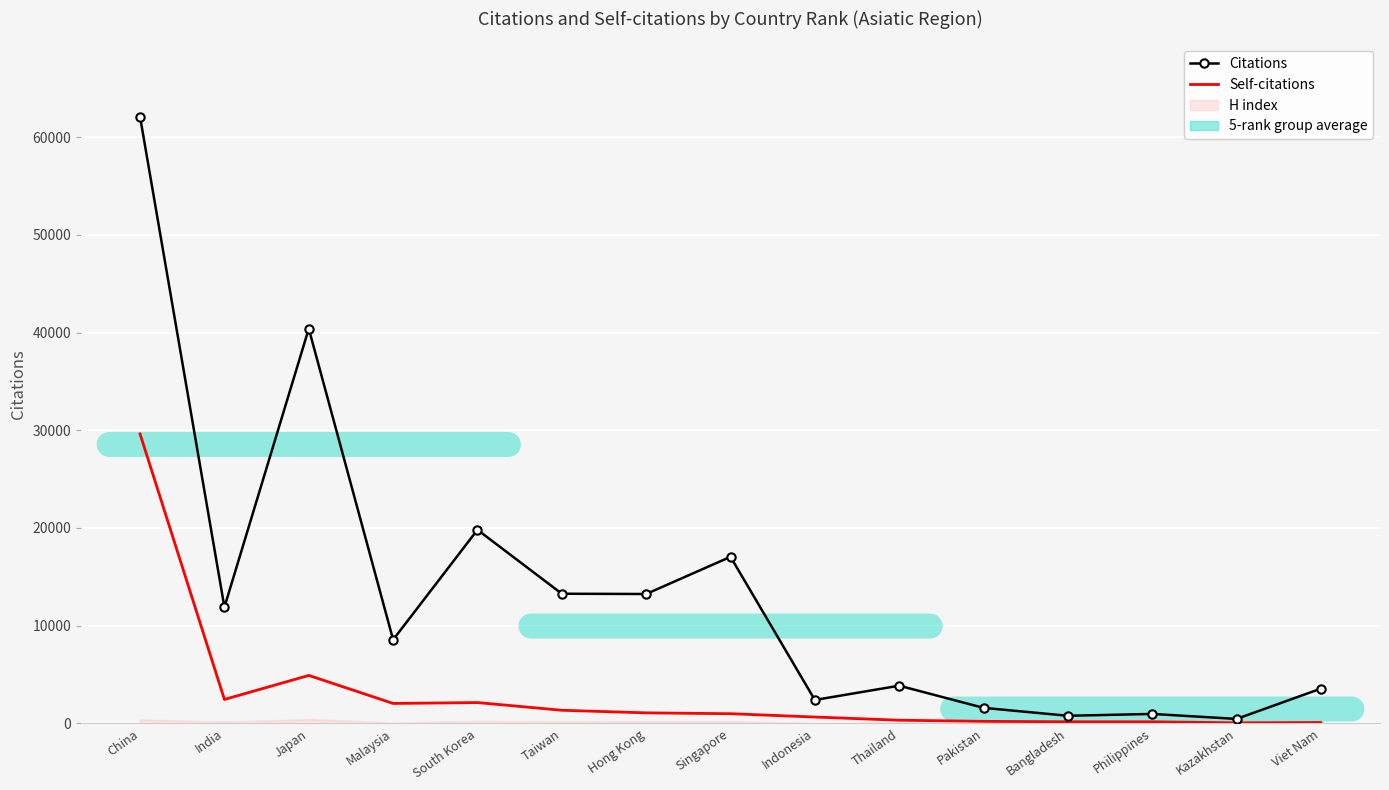

Reading left to right, list all the values displayed in this chart.

Citations: China=62086	India=11895	Japan=40406	Malaysia=8557	South Korea=19812	Taiwan=13269	Hong Kong=13241	Singapore=17049	Indonesia=2392	Thailand=3854	Pakistan=1585	Bangladesh=774	Philippines=963	Kazakhstan=452	Viet Nam=3556
Self-citations: China=29622	India=2444	Japan=4906	Malaysia=2035	South Korea=2126	Taiwan=1338	Hong Kong=1072	Singapore=985	Indonesia=645	Thailand=319	Pakistan=204	Bangladesh=161	Philippines=158	Kazakhstan=57	Viet Nam=87